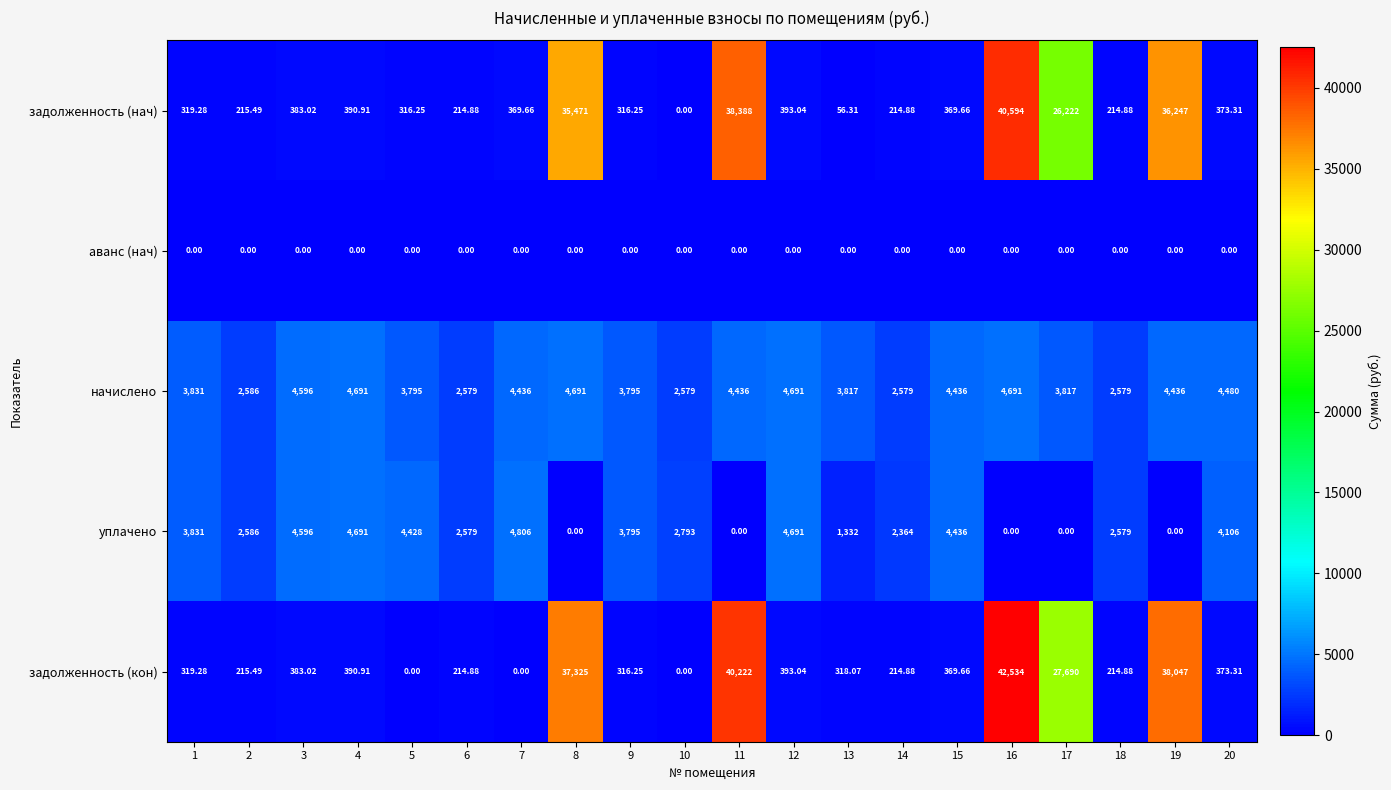

How many positive values does the задолженность (кон) series have?

17